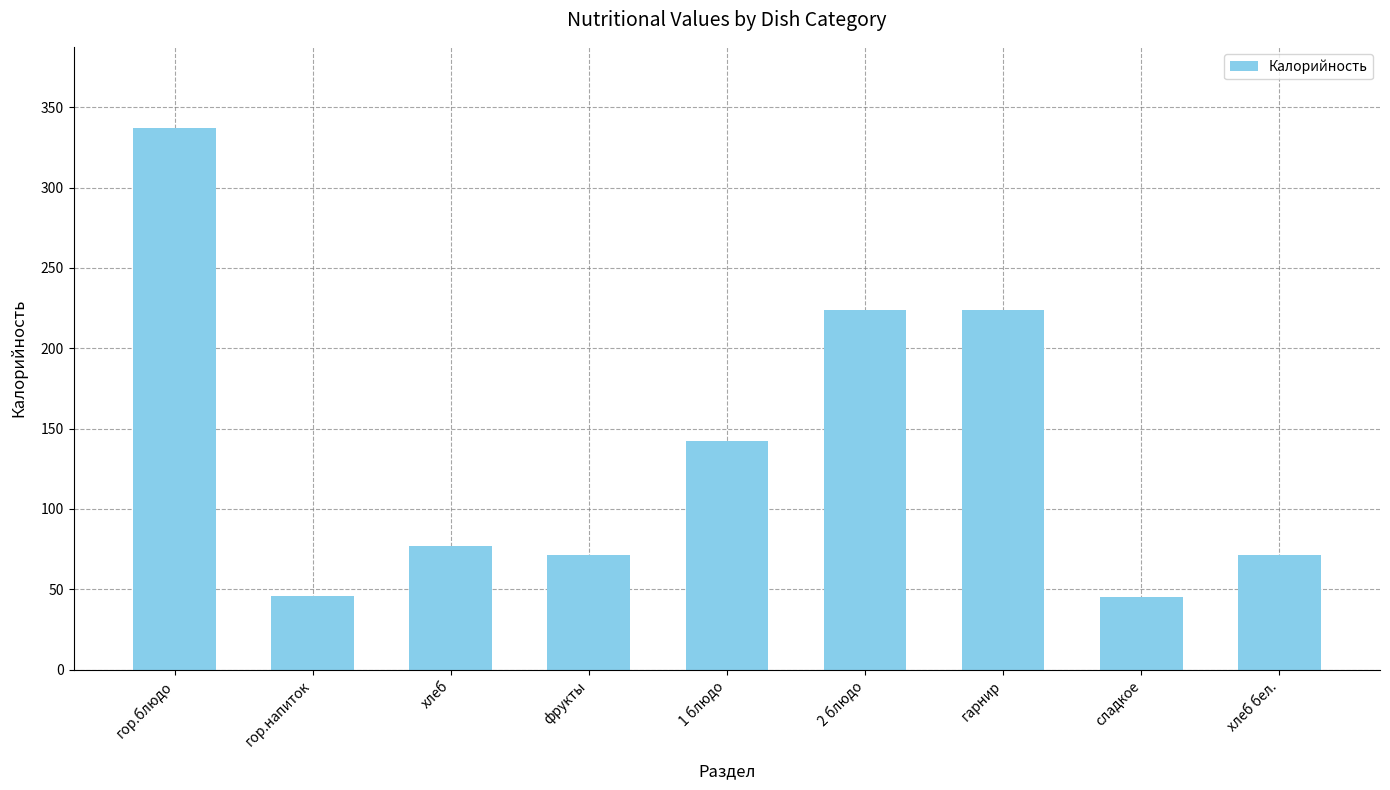

True or false: the data shows 142 at 1 блюдо.

True